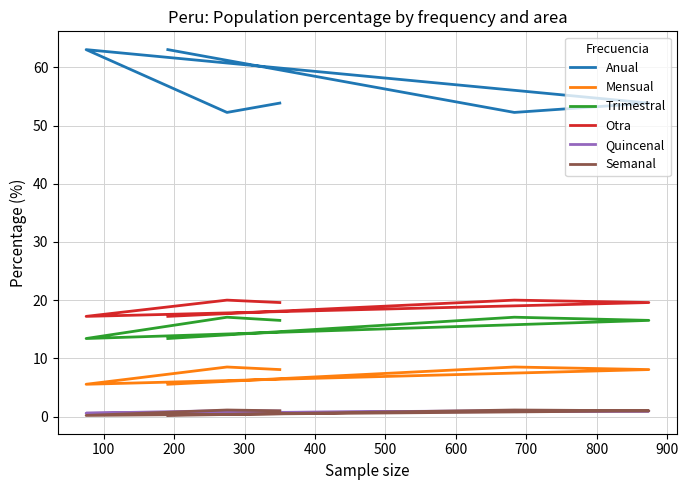

In Anual, how many points are higher than both neighbors (excluding endpoints)?

1